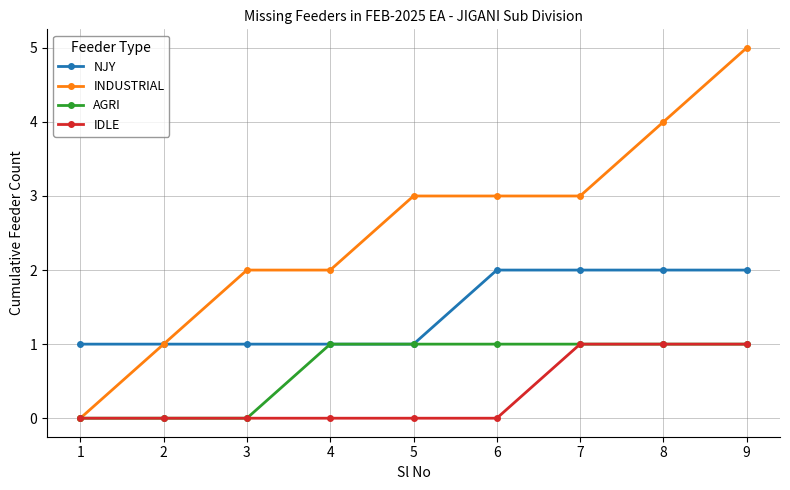

What are all the series names shown in the legend?

NJY, INDUSTRIAL, AGRI, IDLE